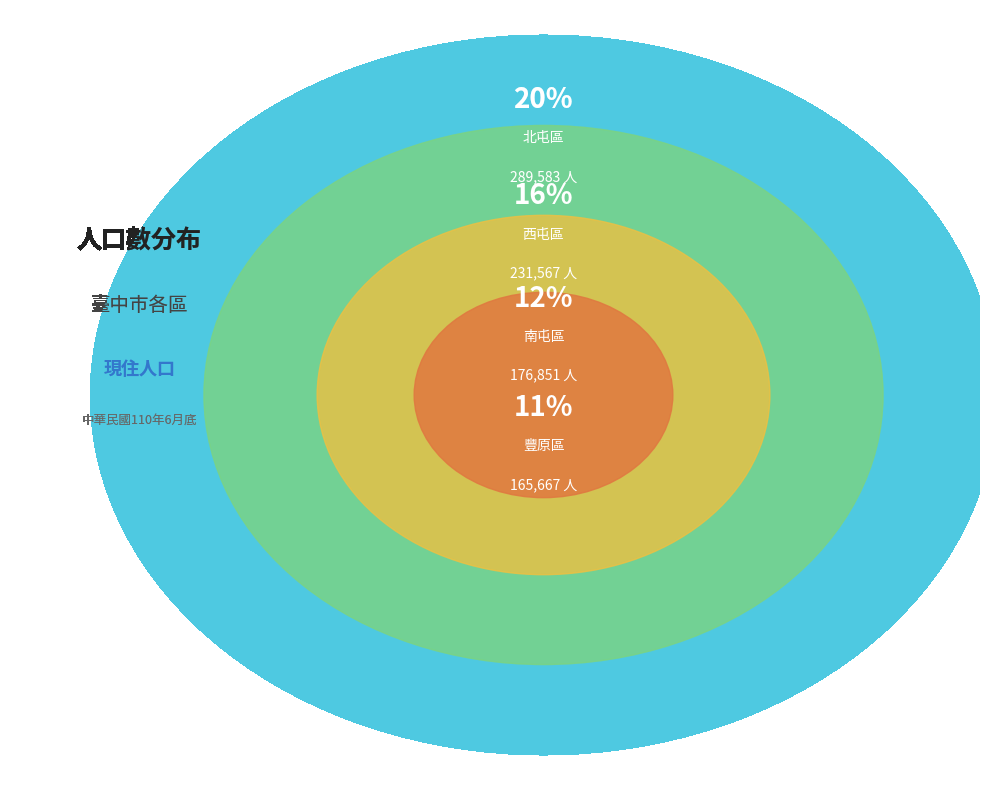

What percentage is the 南屯區 slice, to the nearest percent?

12%